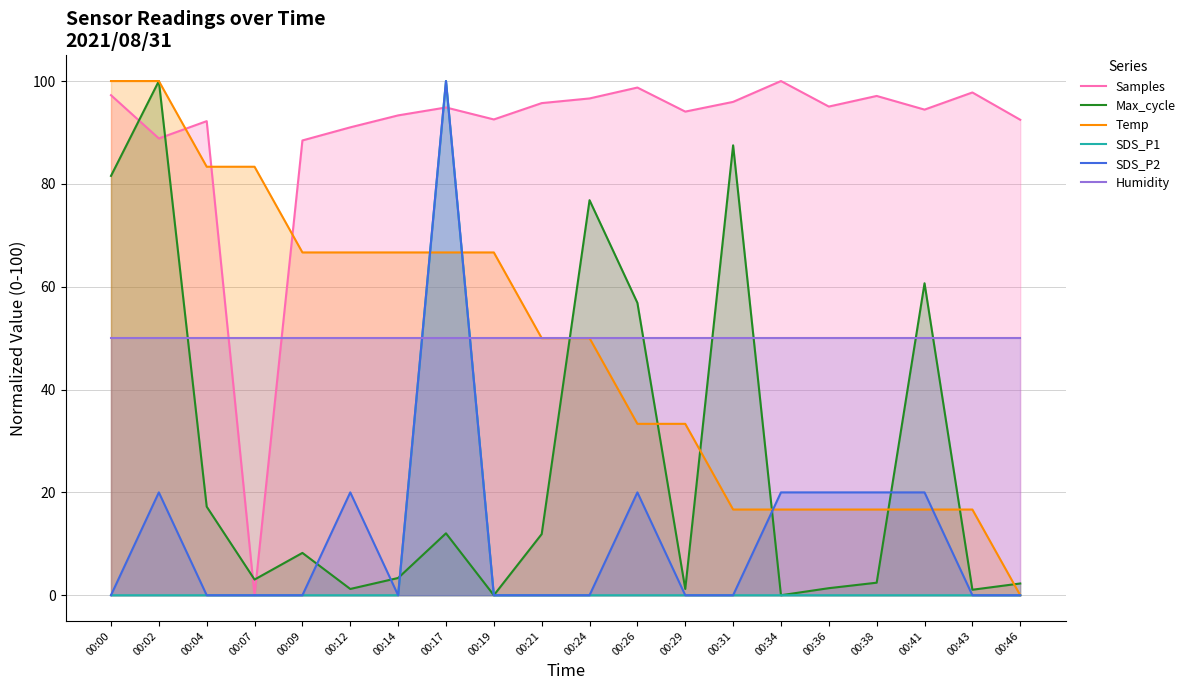

At 00:43, list the series in order from smallest to largest.

SDS_P1, SDS_P2, Max_cycle, Temp, Humidity, Samples